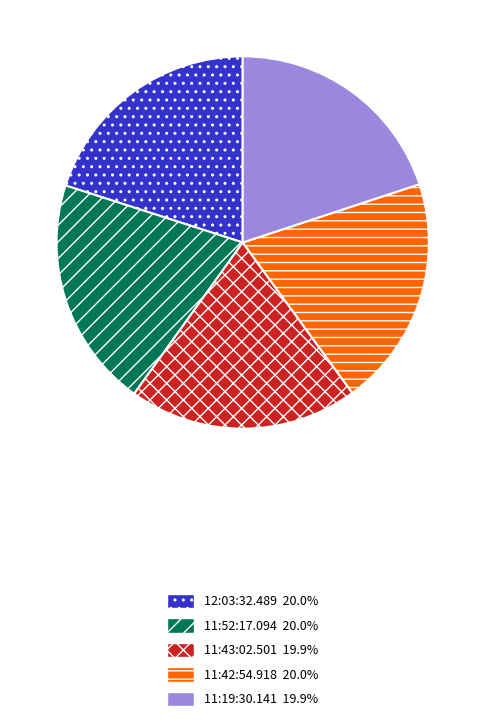

What is the ratio of the value at 11:52:17.094 20.0% to the value at 11:43:02.501 19.9%?

1.0